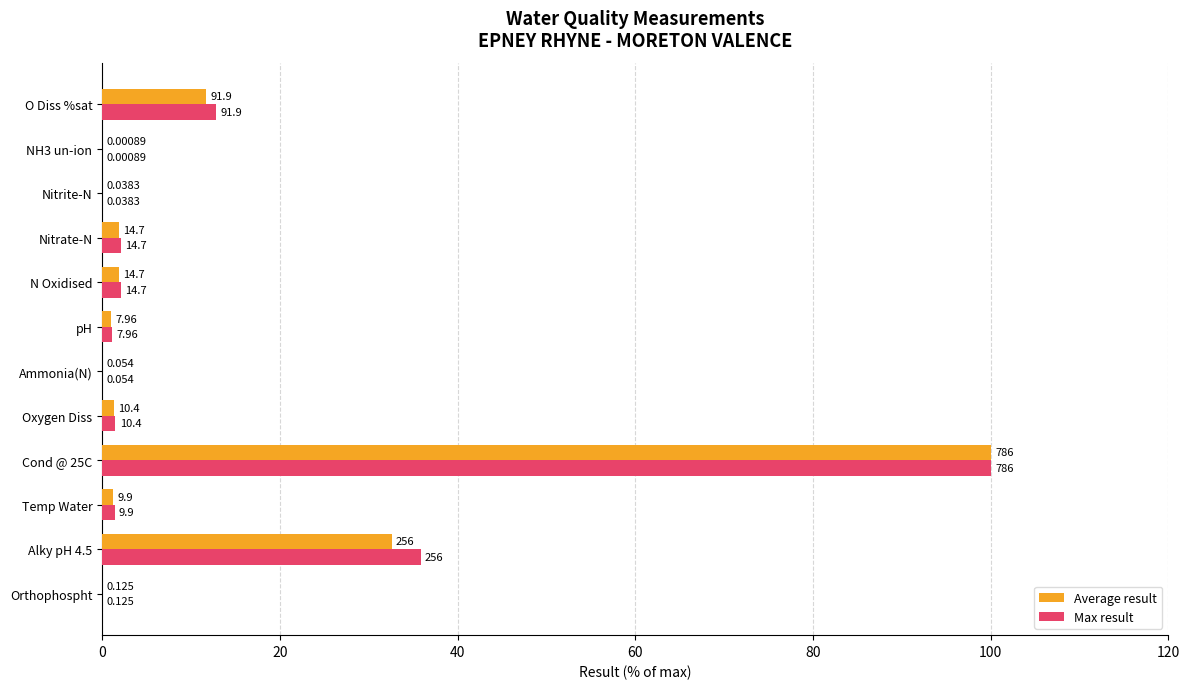

What position from the left is N Oxidised?

8